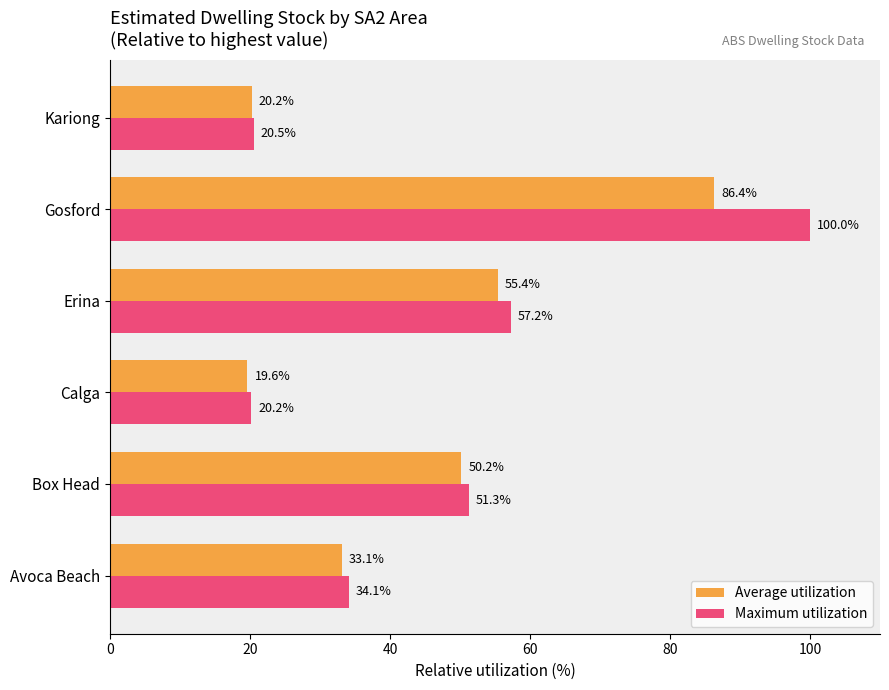

Which series changed the most between Box Head and Erina?

Maximum utilization